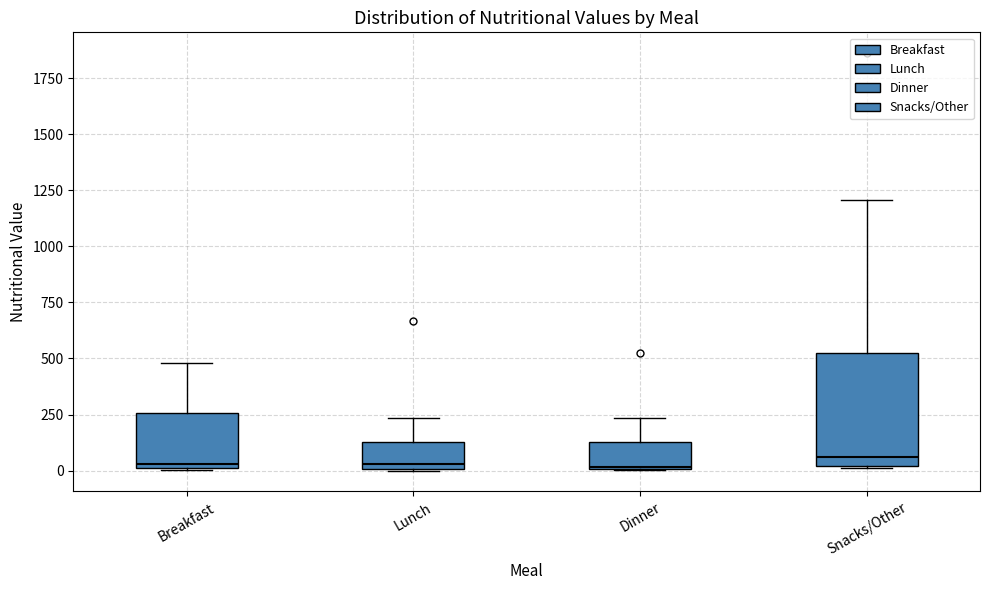

Reading left to right, read every box against the y-axis: the position of its median line, the range the box covers, and the ends of its whiskers. The values are not printed on the chart, so give them approximately, as read against the axis.

Breakfast: median 50, box 0 to 250, whiskers 0 to 500
Lunch: median 50, box 0 to 150, whiskers 0 to 250
Dinner: median 0, box 0 to 150, whiskers 0 to 250
Snacks/Other: median 50, box 0 to 550, whiskers 0 to 1200